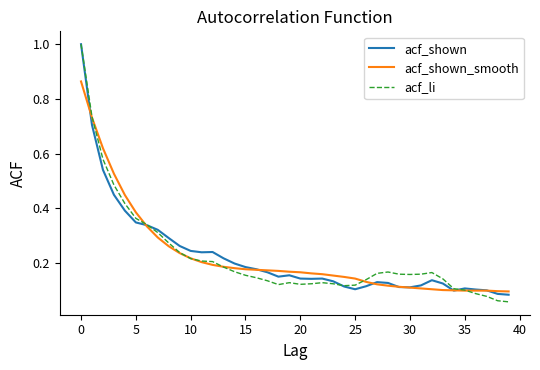

What is the maximum value shown in the chart?

1.0